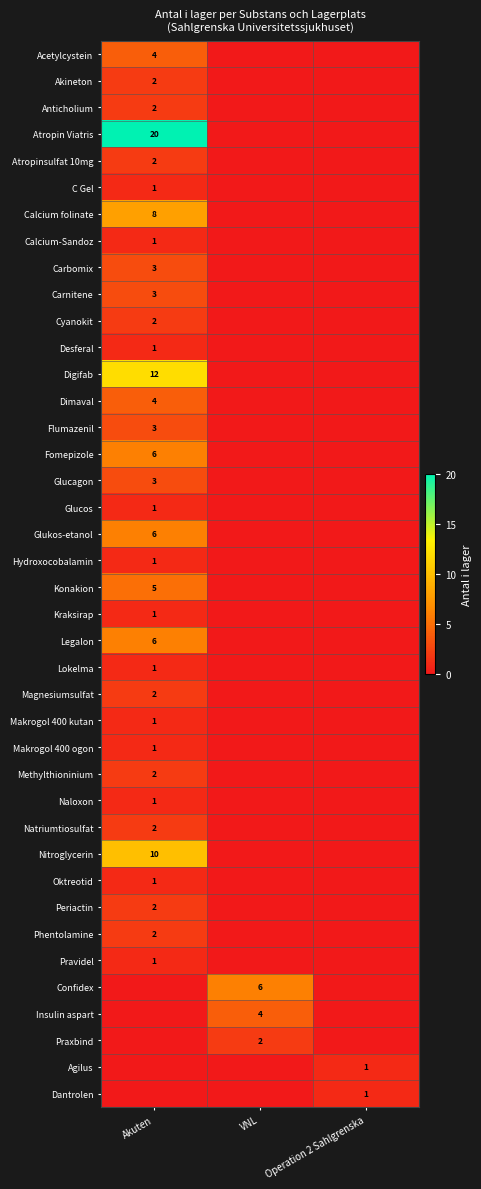

True or false: Periactin has a value of 2 at Akuten.

True